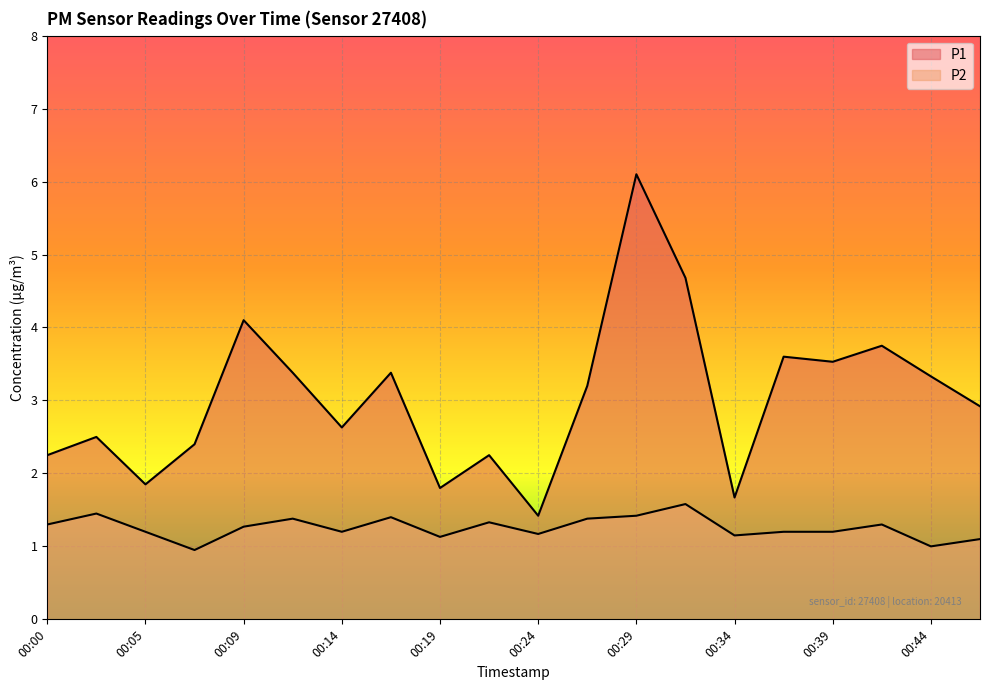

Which category has the highest value in the P1 series?

00:29